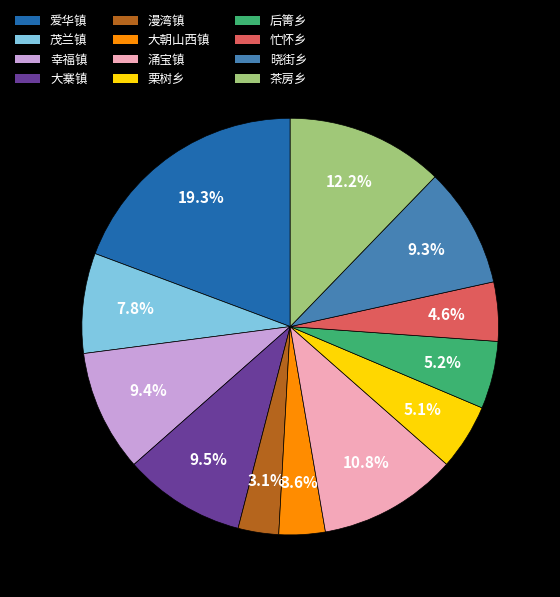

What is the largest slice in the pie chart?

爱华镇